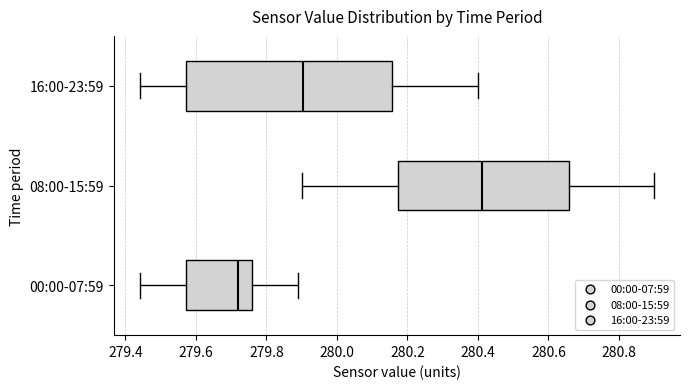

Reading bottom to top, read every box against the x-axis: the position of its median line, the range the box covers, and the ends of its whiskers. The values are not printed on the chart, so give them approximately, as read against the axis.

00:00-07:59: median 279.72, box 279.58 to 279.76, whiskers 279.44 to 279.90
08:00-15:59: median 280.42, box 280.18 to 280.66, whiskers 279.90 to 280.90
16:00-23:59: median 279.90, box 279.58 to 280.16, whiskers 279.44 to 280.40